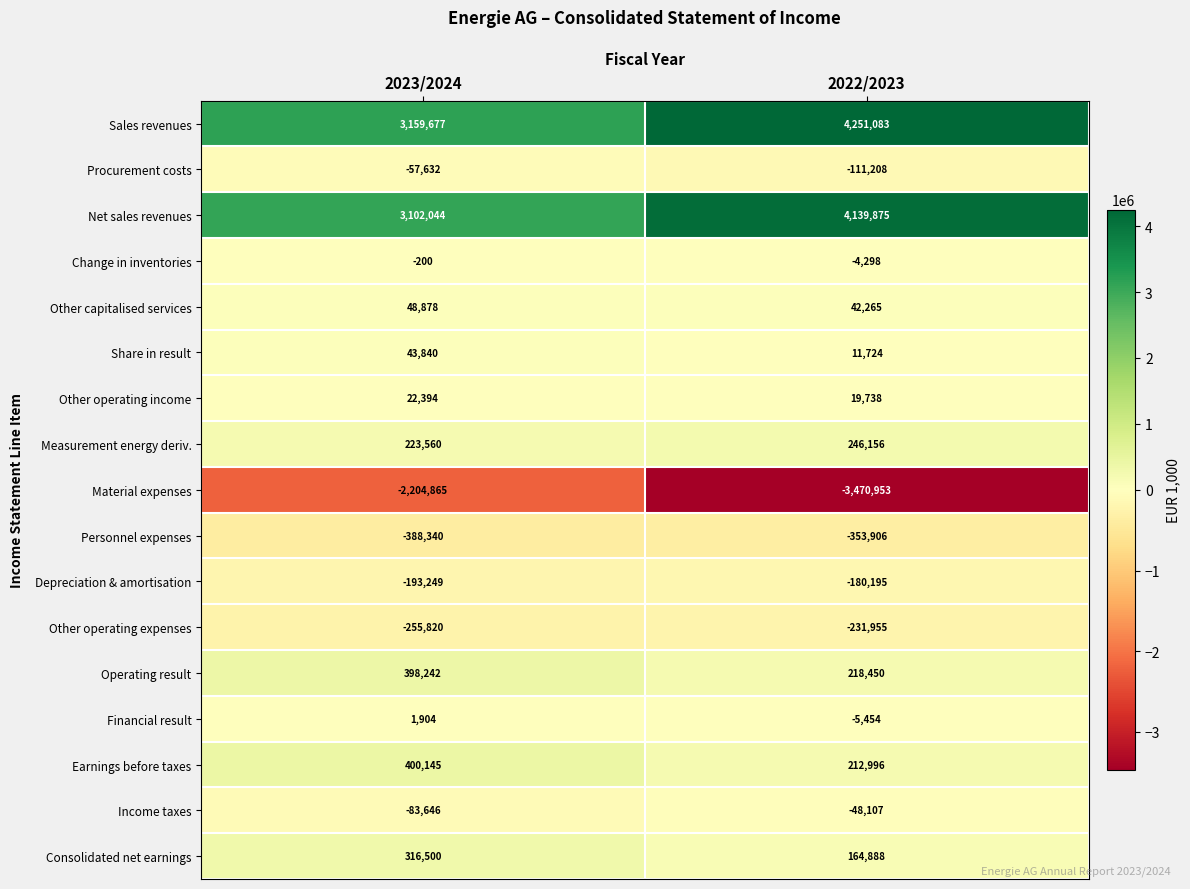

What is the highest value of the Depreciation & amortisation series?

-180195